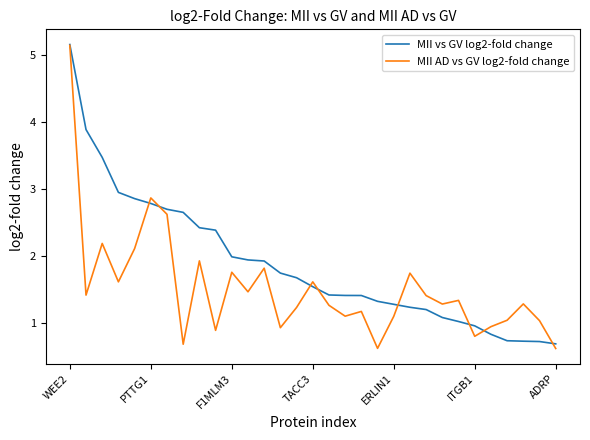

Which series has the largest total across all categories?

MII vs GV log2-fold change